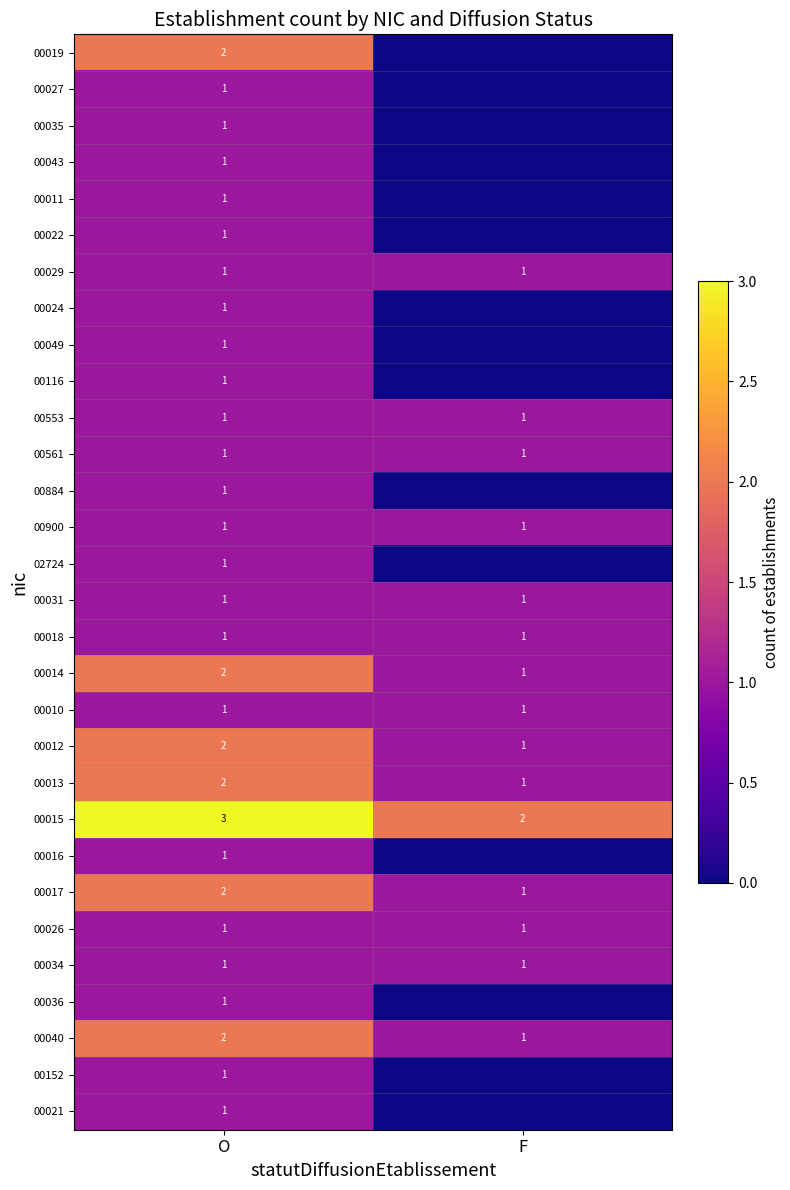

Is the value of 00561 at F greater than the value of 00019 at O?

No